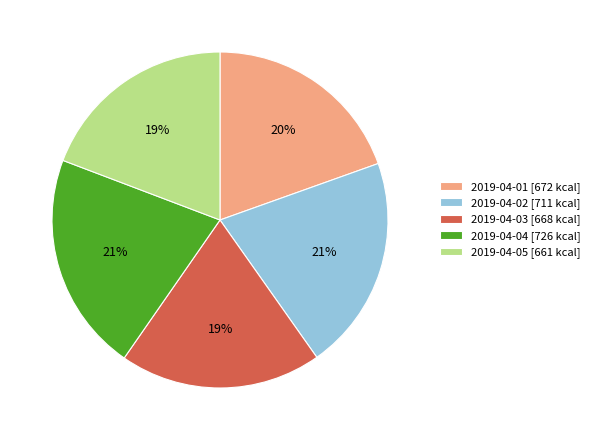

What percentage is the 2019-04-01 slice, to the nearest percent?

20%